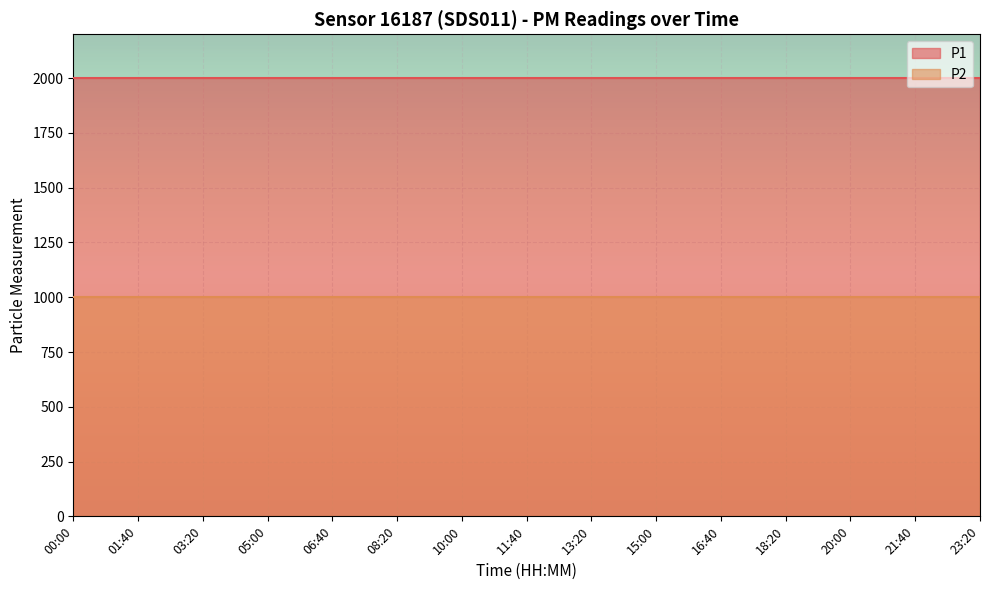

What is the approximate value of P1 at 00:00?

1999.9